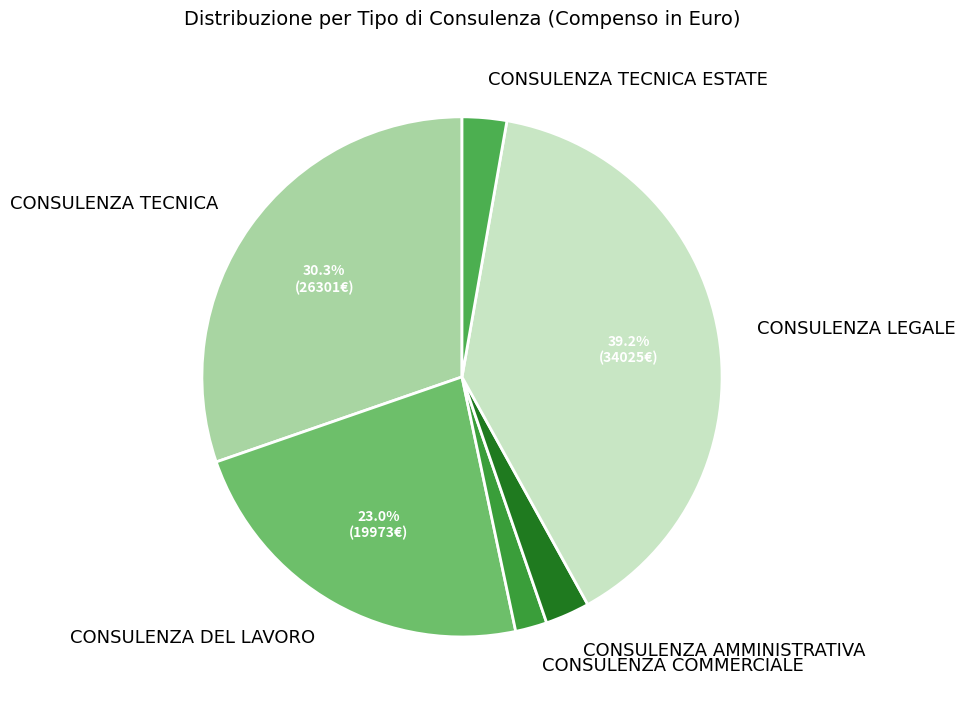

Which slice is the largest?

CONSULENZA LEGALE